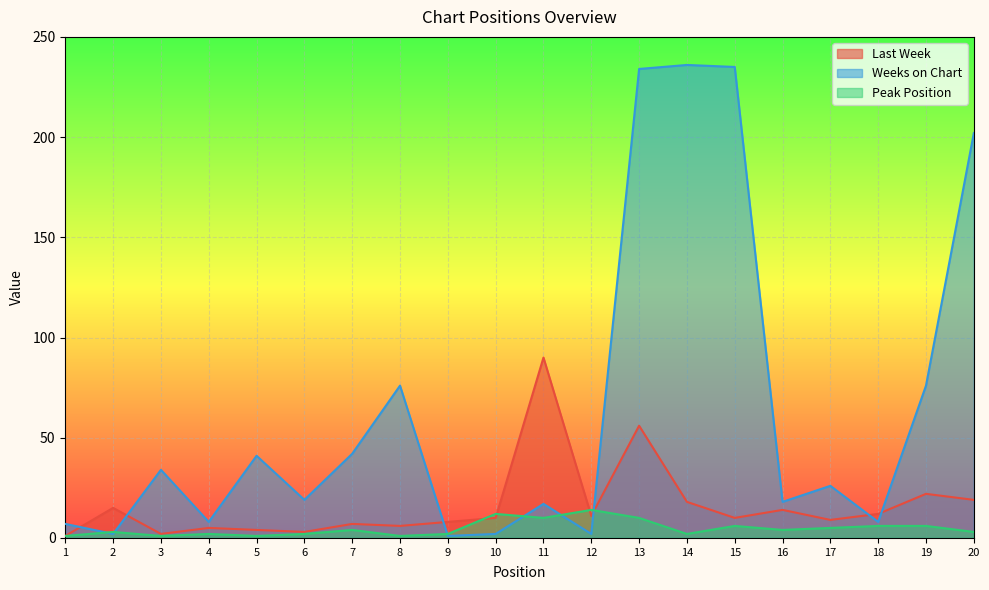

Reading left to right, what are all the values shown in this chart?

Last Week: 1=1	2=15	3=2	4=5	5=4	6=3	7=7	8=6	9=8	10=10	11=90	12=11	13=56	14=18	15=10	16=14	17=9	18=12	19=22	20=19
Weeks on Chart: 1=7	2=2	3=34	4=8	5=41	6=19	7=42	8=76	9=1	10=2	11=17	12=2	13=234	14=236	15=235	16=18	17=26	18=8	19=76	20=202
Peak Position: 1=1	2=3	3=1	4=2	5=1	6=2	7=4	8=1	9=2	10=12	11=10	12=14	13=10	14=2	15=6	16=4	17=5	18=6	19=6	20=3